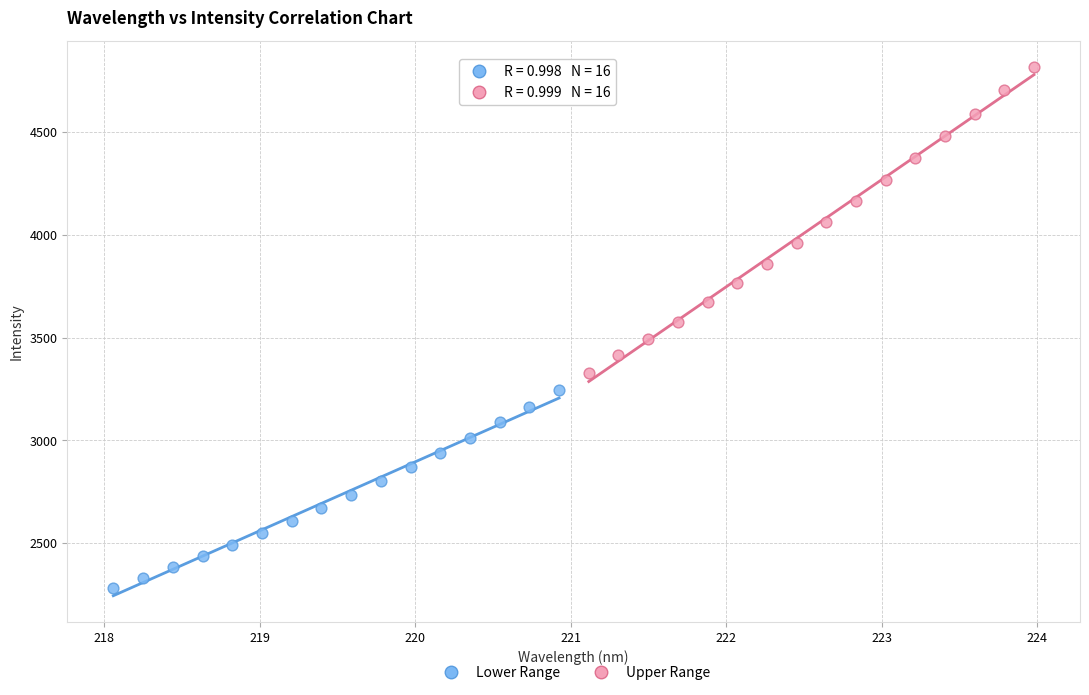

Which series reaches the minimum Y coordinate?

Lower Range